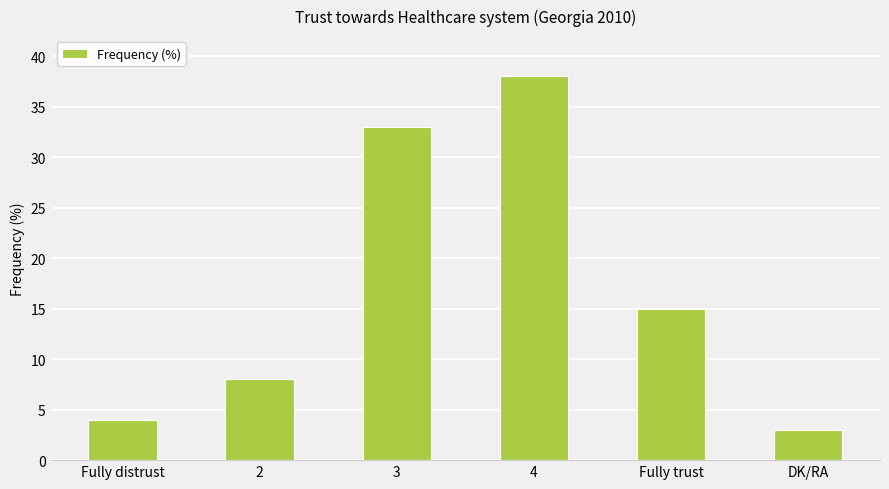

What is the smallest value displayed?

3